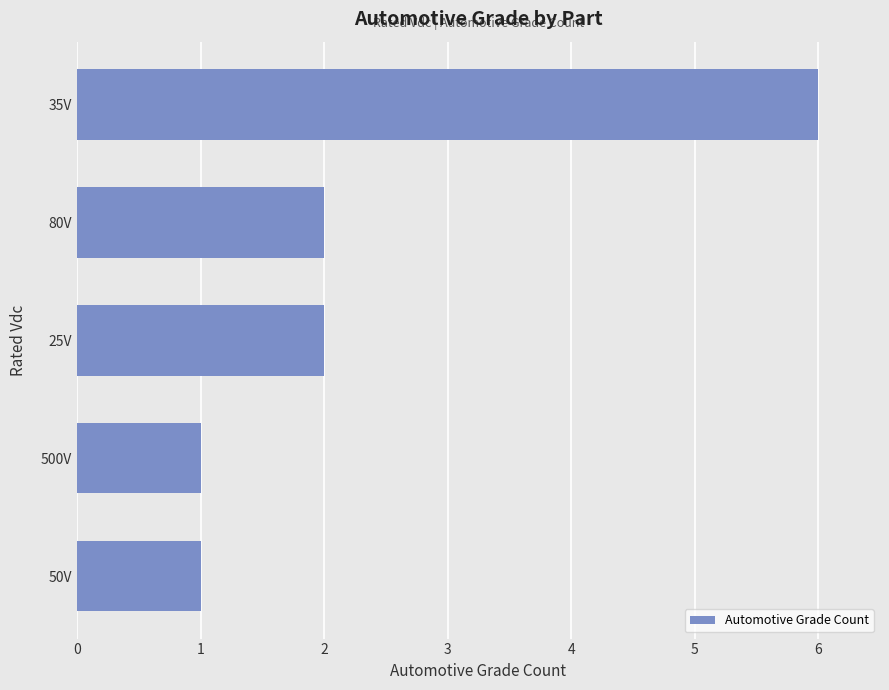

The value at 35V is 4. True or false?

False